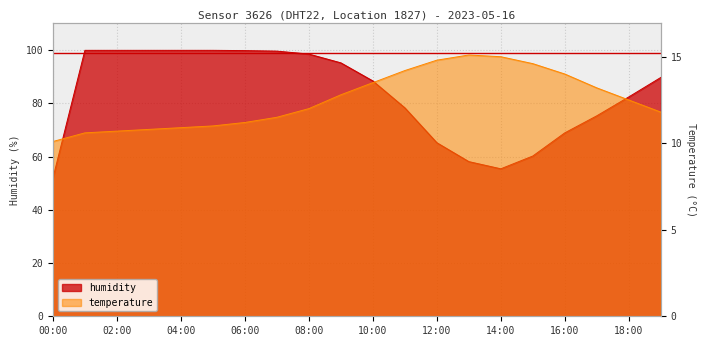

How many lines are shown in the chart?

2